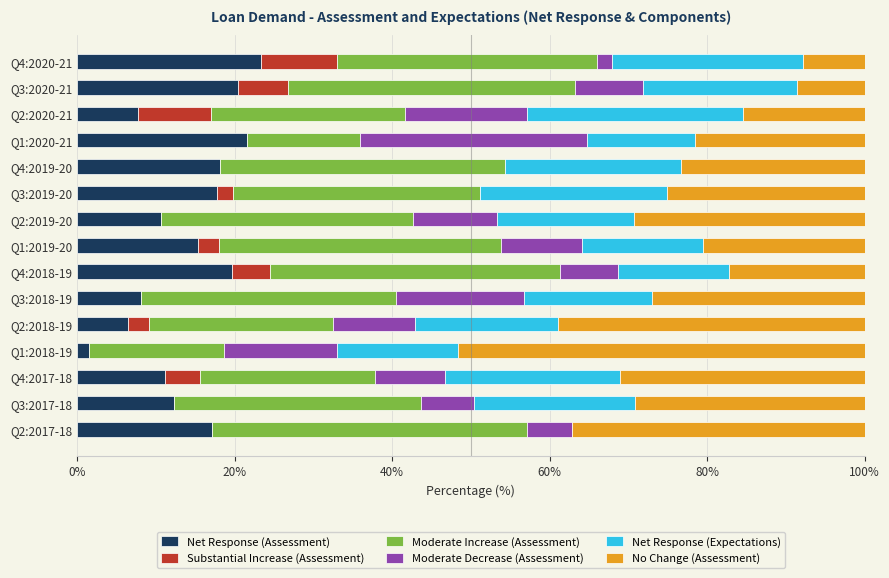

How many values in the Net Response (Assessment) series exceed 15?

8